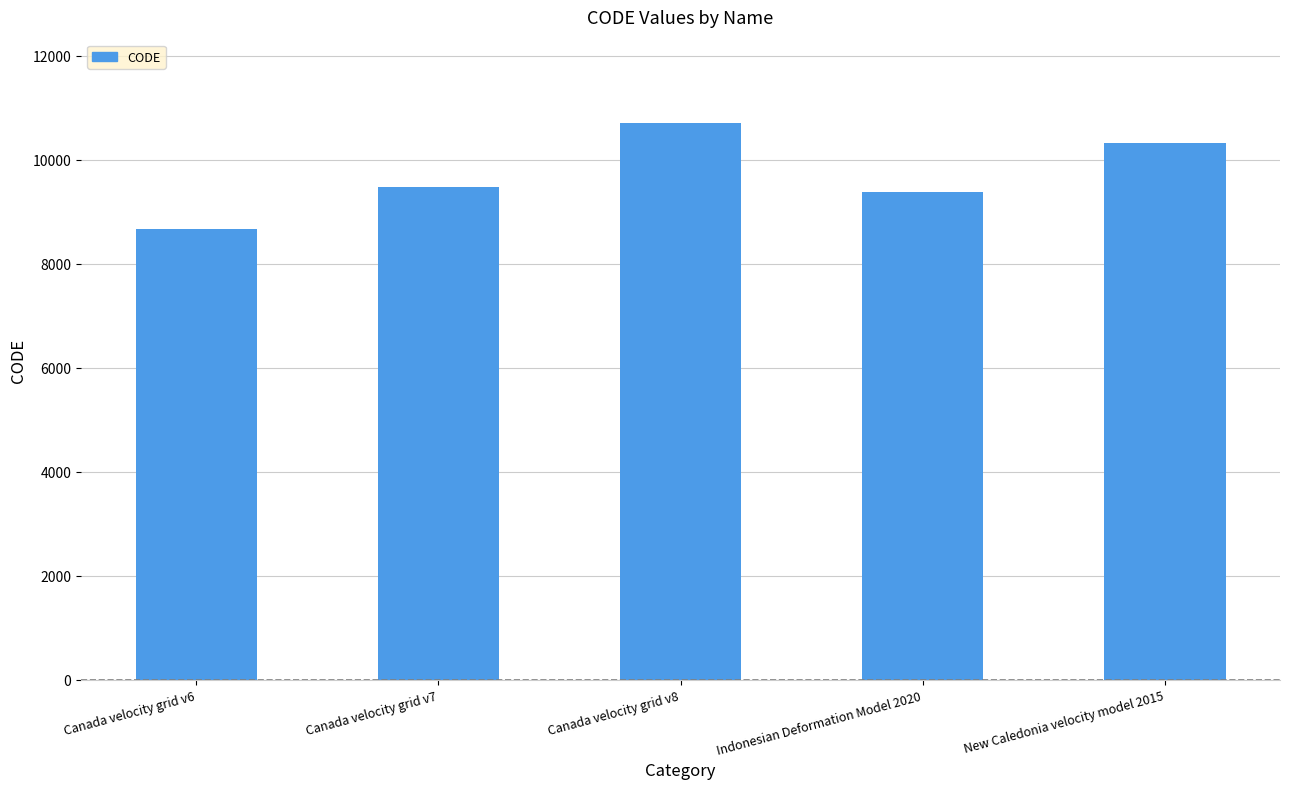

Rank the categories by value from lowest to highest.

Canada velocity grid v6, Indonesian Deformation Model 2020, Canada velocity grid v7, New Caledonia velocity model 2015, Canada velocity grid v8